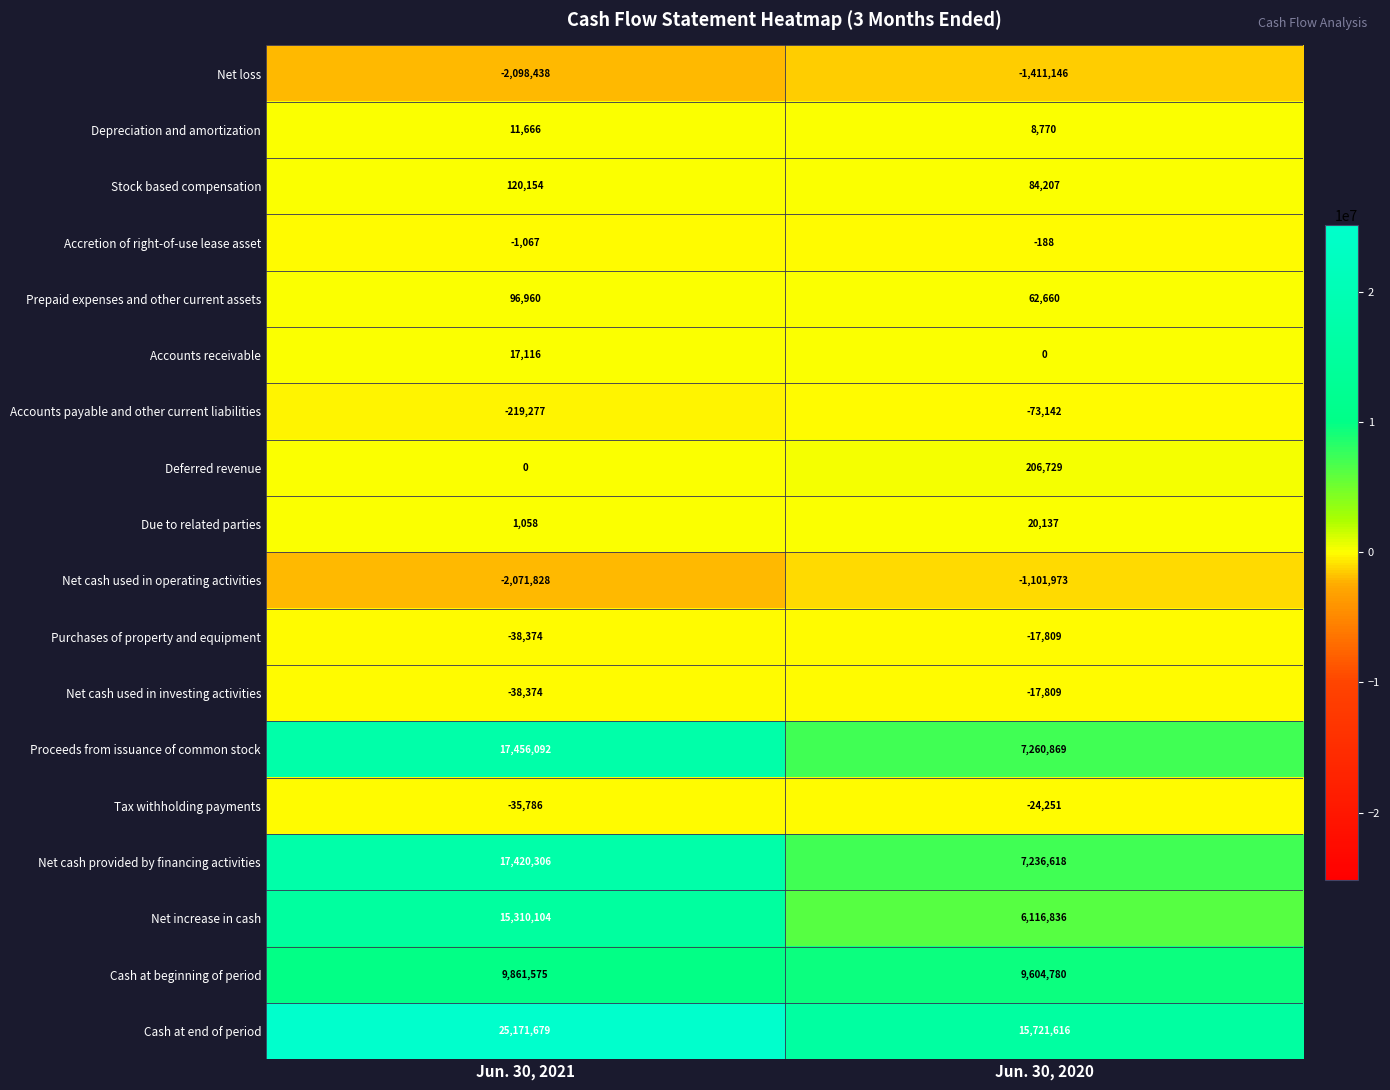

At which category is the sum across all series the highest?

Jun. 30, 2021